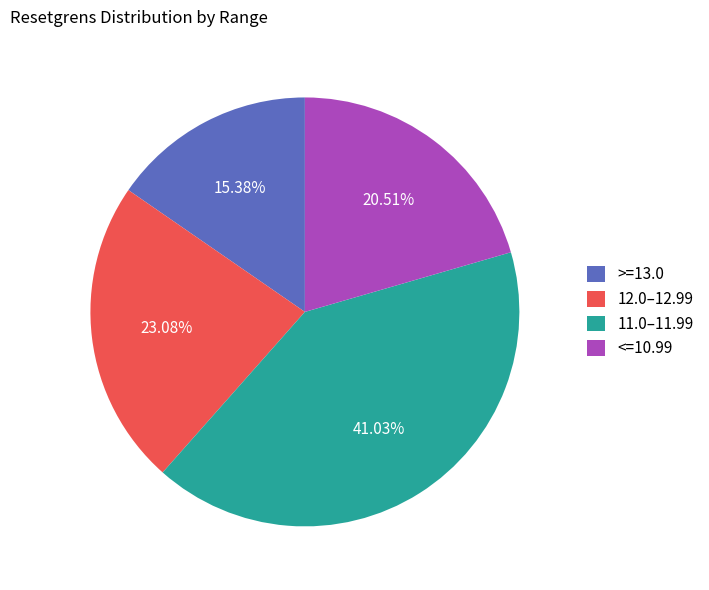

What is the largest slice in the pie chart?

11.0–11.99